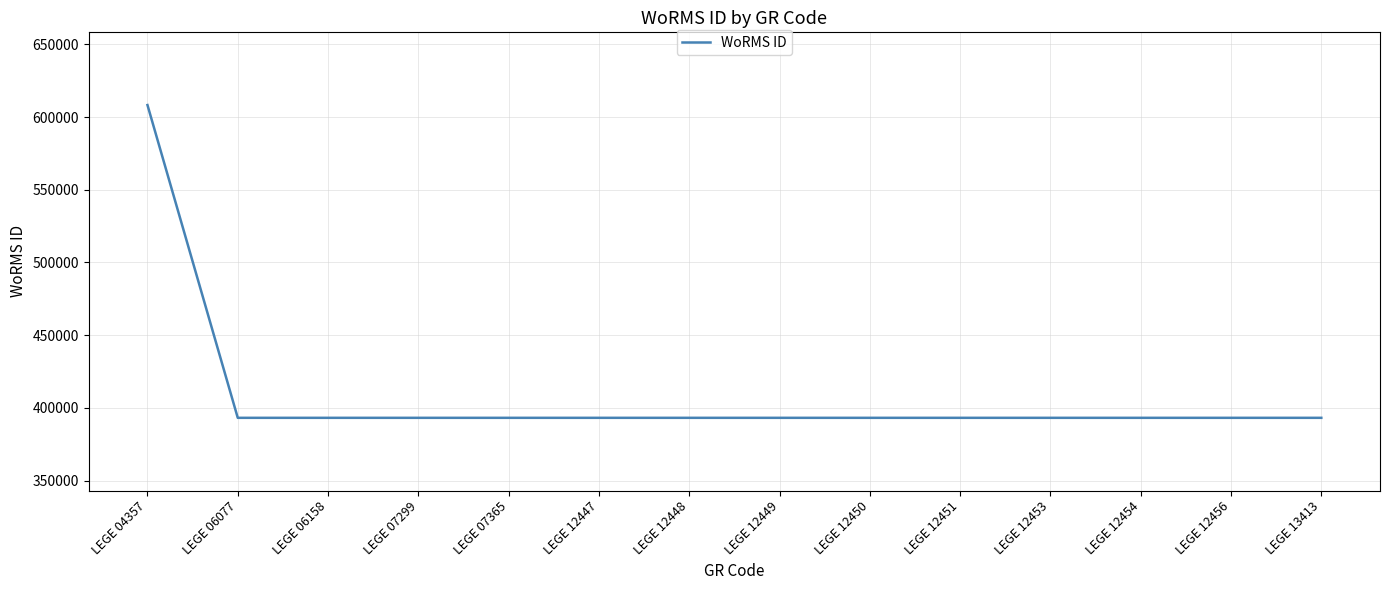

At which category does the chart reach its peak across all series?

LEGE 04357